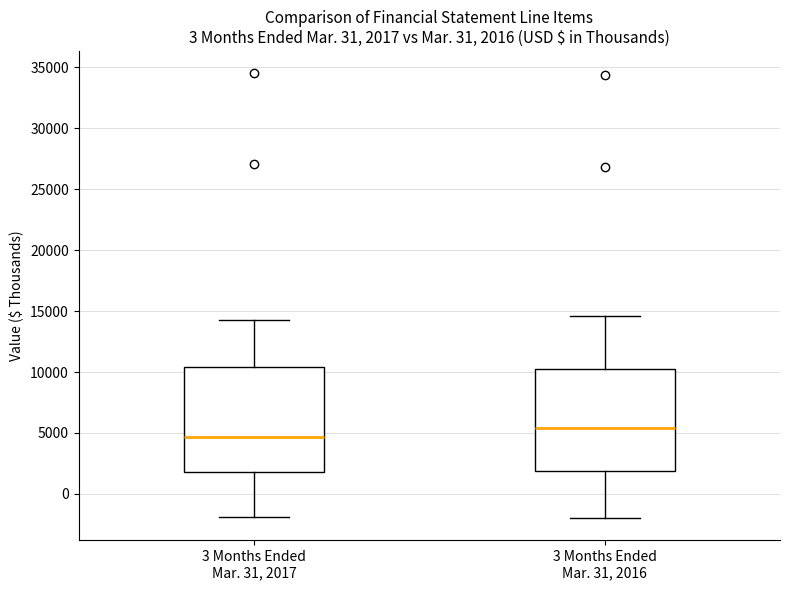

Which box has the highest median line?

3 Months Ended Mar. 31, 2016